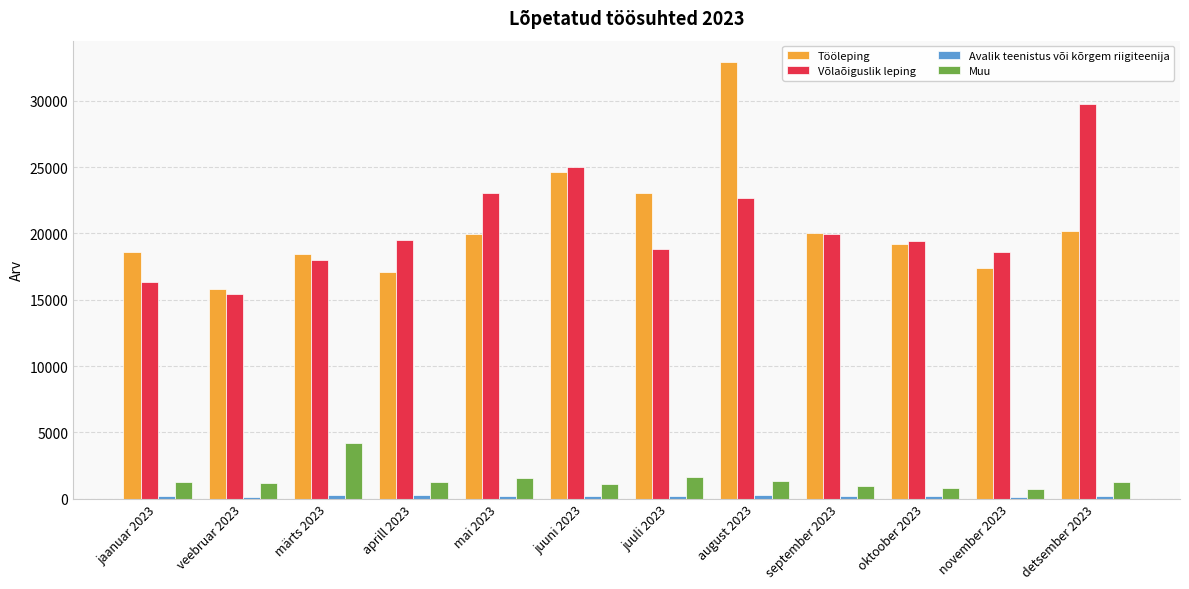

Is it true that Tööleping equals 8941 at aprill 2023?

False